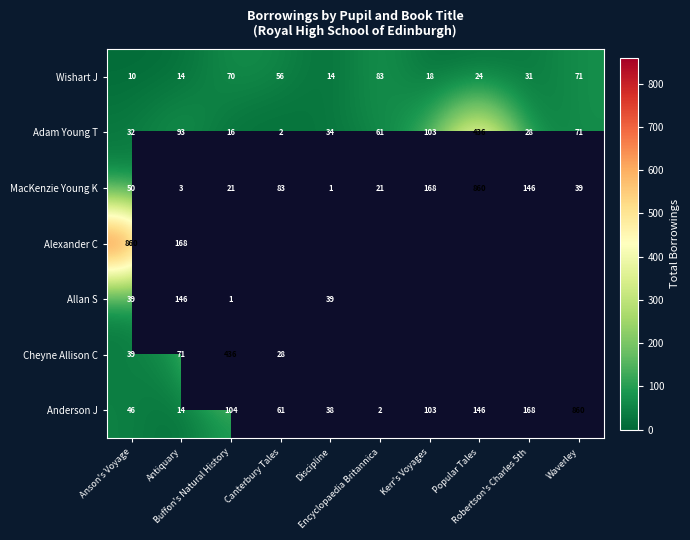

At which label is MacKenzie Young K closest to 430?

Kerr's Voyages